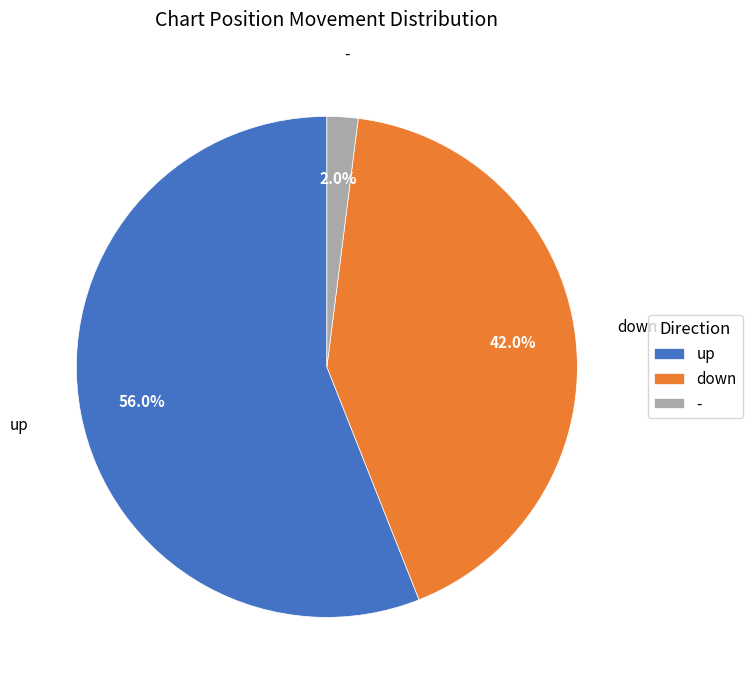

How many segments does this pie chart have?

3